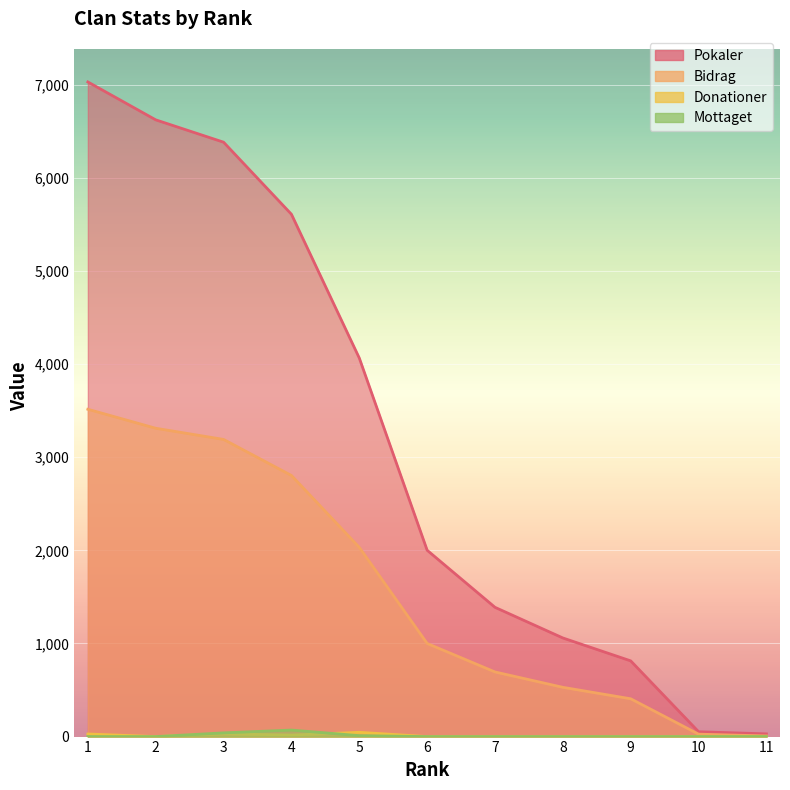

Which category has the lowest value in the Donationer series?

2